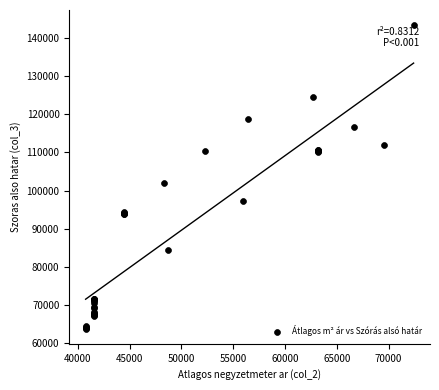

What Y value in the scatter plot is closest to 103608?

102070